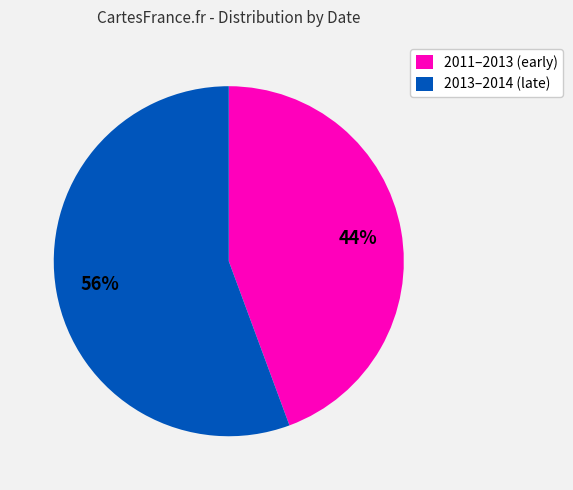

To the nearest percent, what is the average slice percentage?

50%